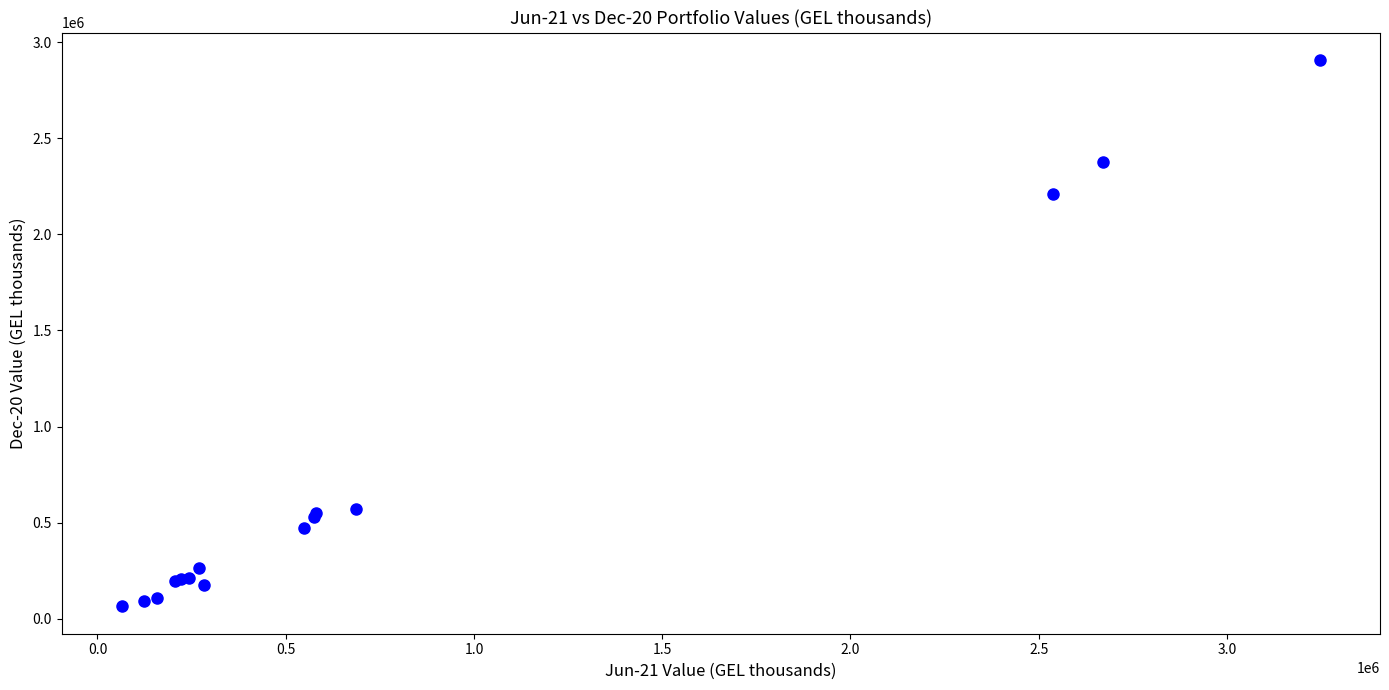

What Y value in the scatter plot is closest to 1486285?

2212292